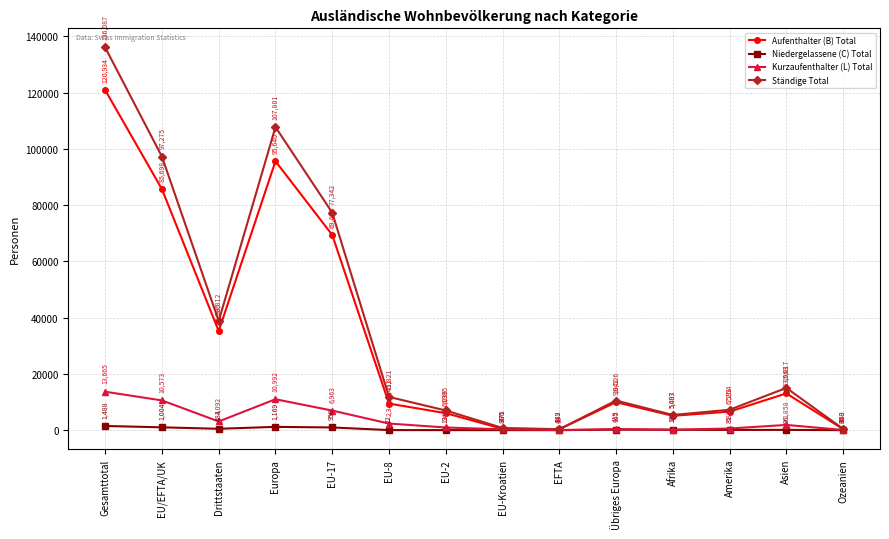

At which category does Kurzaufenthalter (L) Total reach its first local peak?

Europa